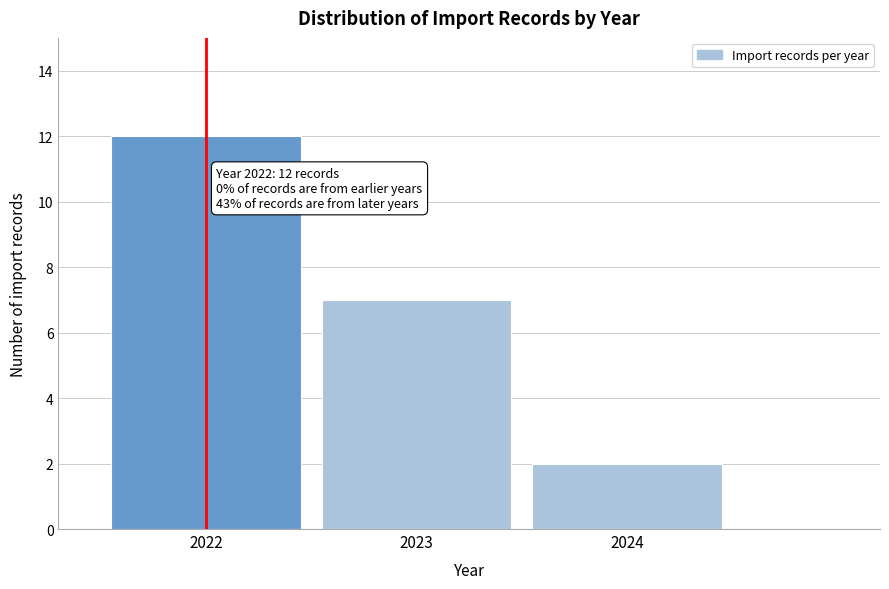

Reading left to right, what are all the values shown in this chart?

2022=12	2023=7	2024=2